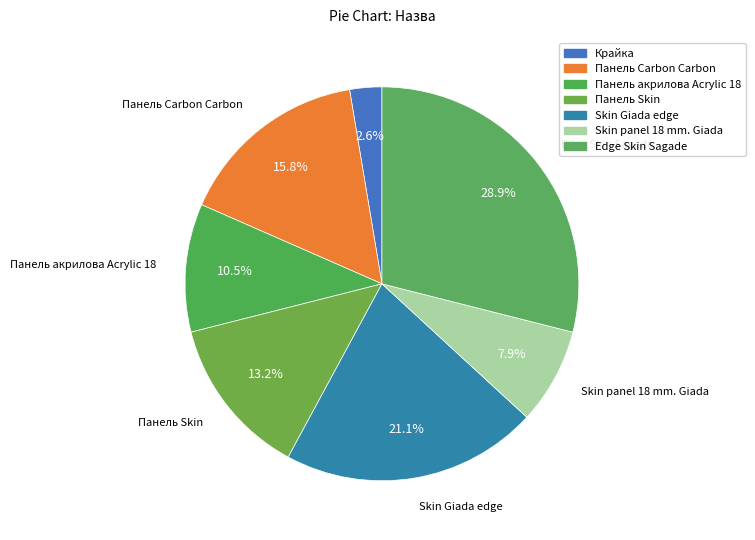

Does Skin Giada edge represent more than half of the total?

No